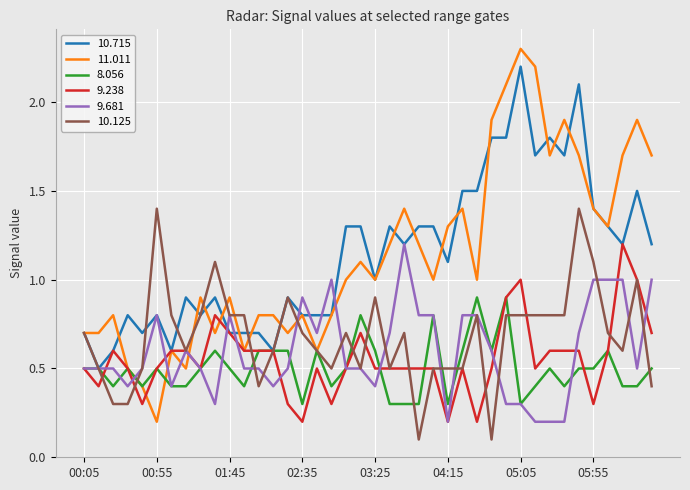

Which series has the largest range (max minus min)?

11.011